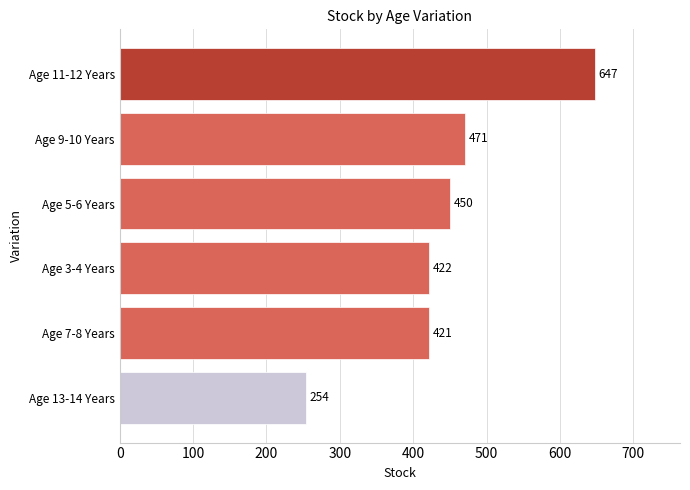

Rank the categories by value from highest to lowest.

Age 11-12 Years, Age 9-10 Years, Age 5-6 Years, Age 3-4 Years, Age 7-8 Years, Age 13-14 Years